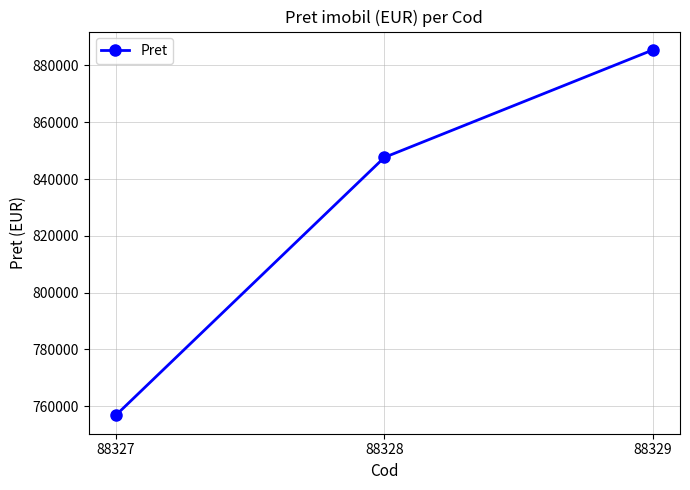

List the labels in order of value, smallest first.

88327, 88328, 88329